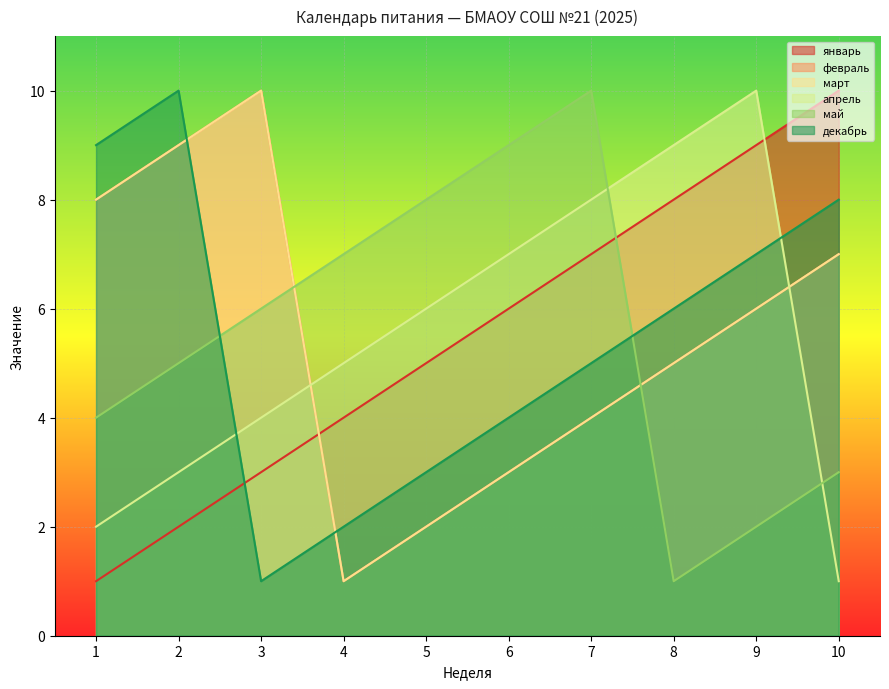

Which category has the lowest value in the февраль series?

4